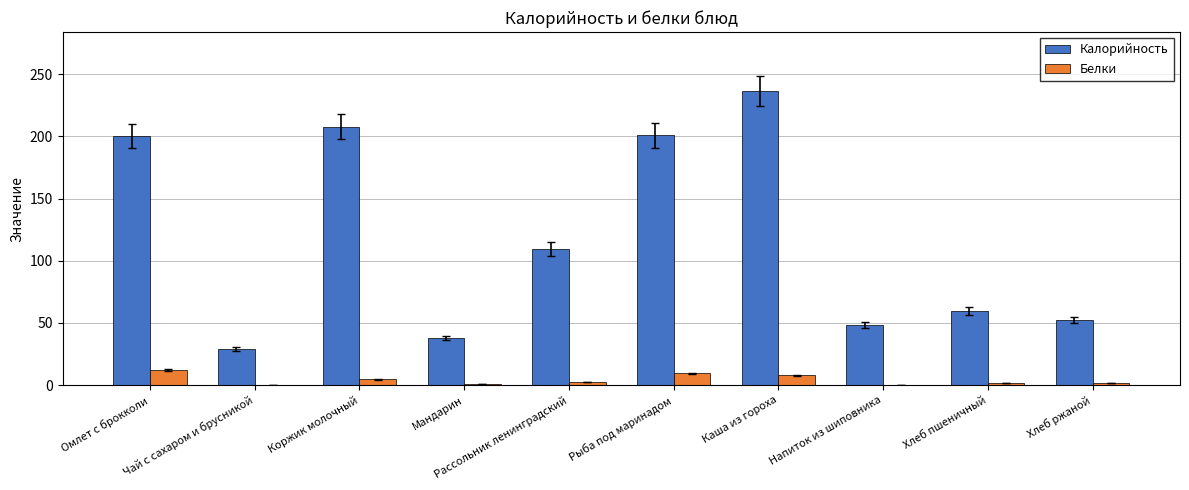

What is the greatest value displayed?

236.5